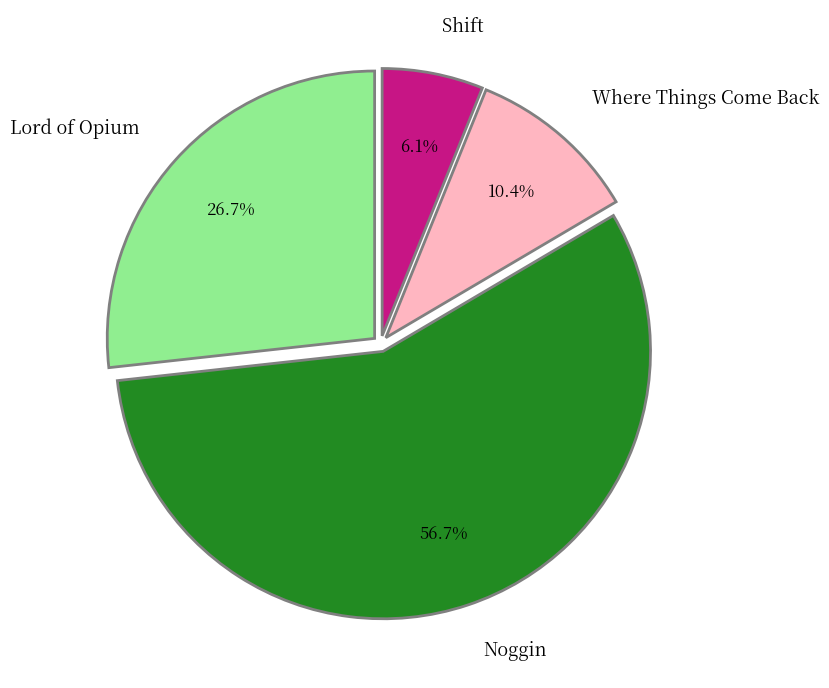

To the nearest percent, what portion does Noggin represent?

57%